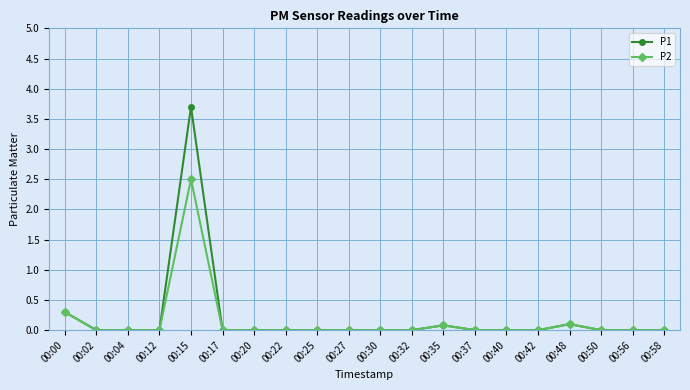

Reading left to right, what are all the values shown in this chart?

P1: 0.3	0.0	0.0	0.0	3.7	0.0	0.0	0.0	0.0	0.0	0.0	0.0	0.1	0.0	0.0	0.0	0.1	0.0	0.0	0.0
P2: 0.3	0.0	0.0	0.0	2.5	0.0	0.0	0.0	0.0	0.0	0.0	0.0	0.1	0.0	0.0	0.0	0.1	0.0	0.0	0.0